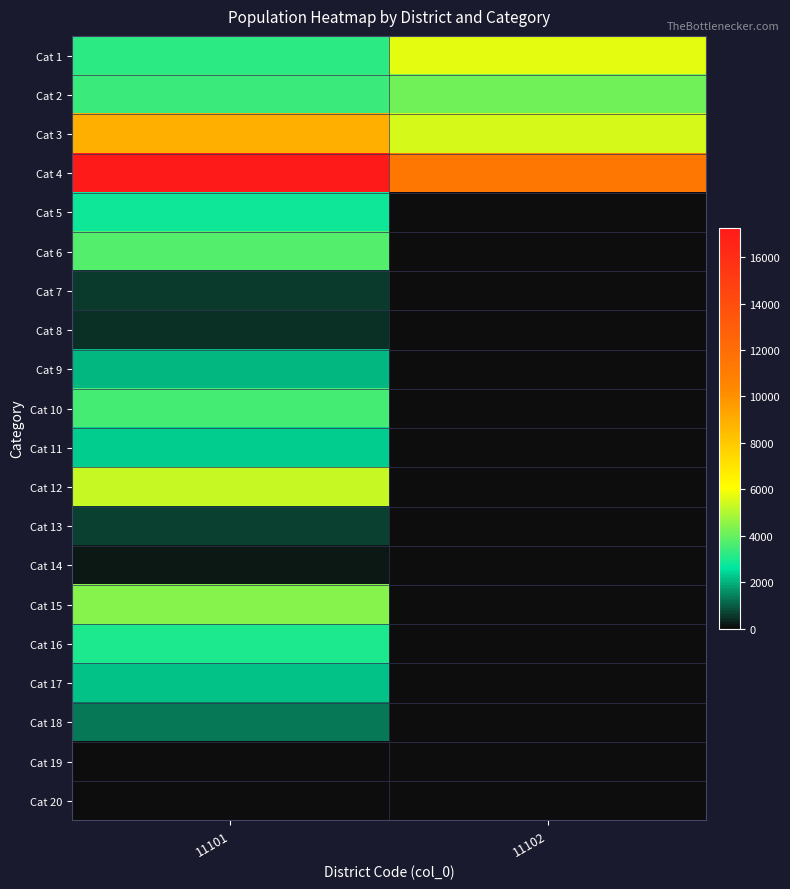

Which series changed the most between 11101 and 11102?

Cat 4